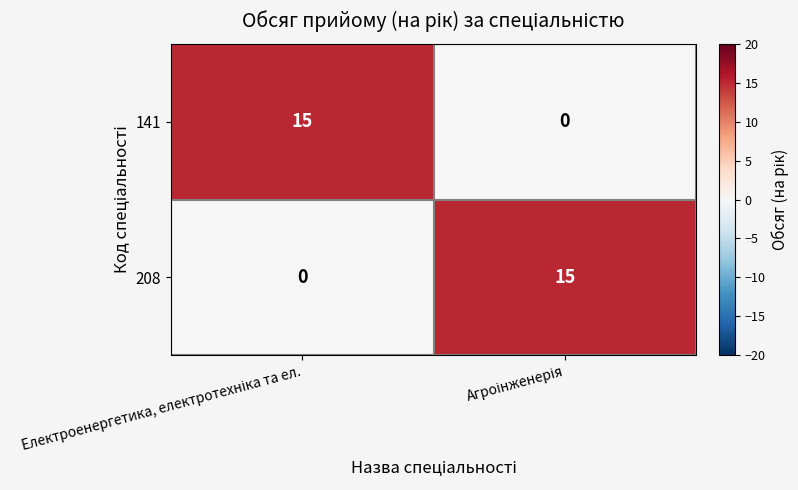

What is the average value of the 141 series?

8